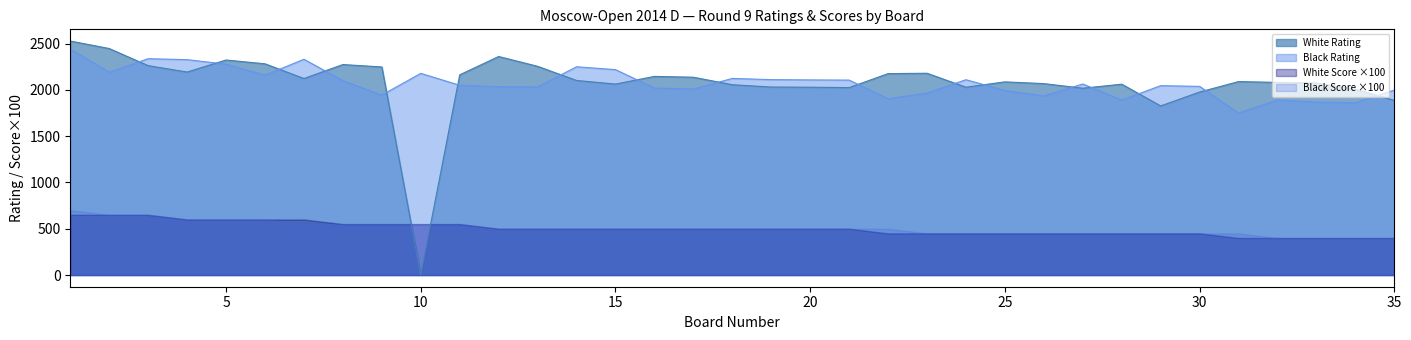

At which category does White Rating reach its first local peak?

5